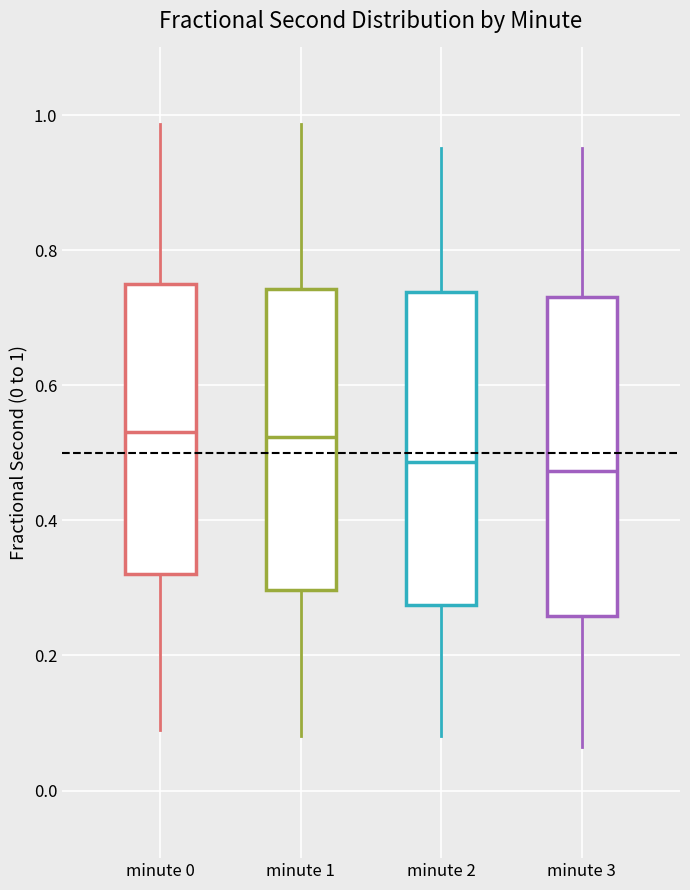

Reading left to right, transcribe this box plot: for each box, give where its median line is, the range the box spans, and where its two whiskers end, as read against the y-axis. The values are not printed on the chart, so give them approximately, as read against the axis.

minute 0: median 0.54, box 0.32 to 0.74, whiskers 0.08 to 0.98
minute 1: median 0.52, box 0.30 to 0.74, whiskers 0.08 to 0.98
minute 2: median 0.48, box 0.28 to 0.74, whiskers 0.08 to 0.96
minute 3: median 0.48, box 0.26 to 0.74, whiskers 0.06 to 0.96